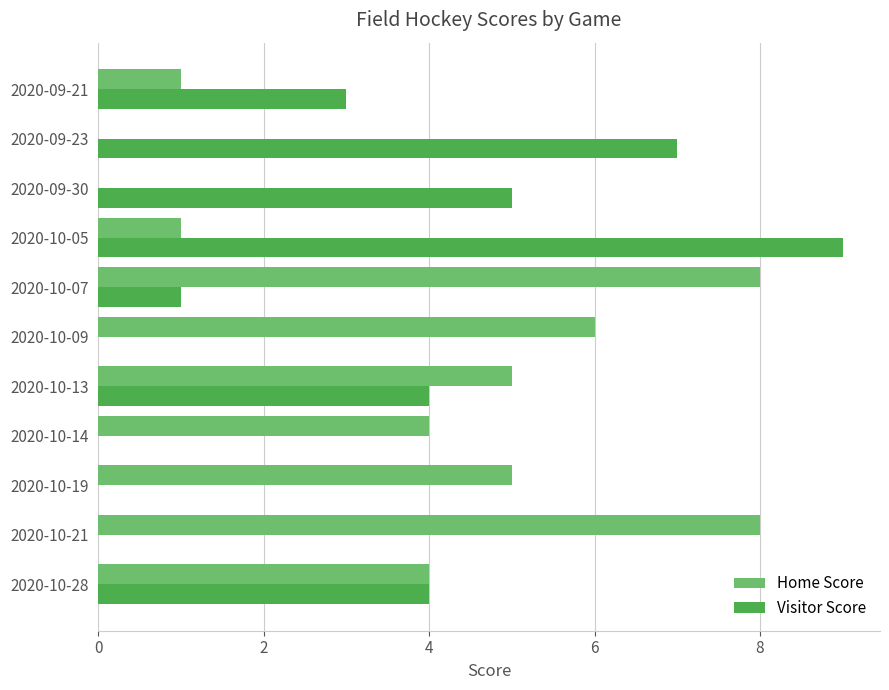

At which category is the sum across all series the highest?

2020-10-05